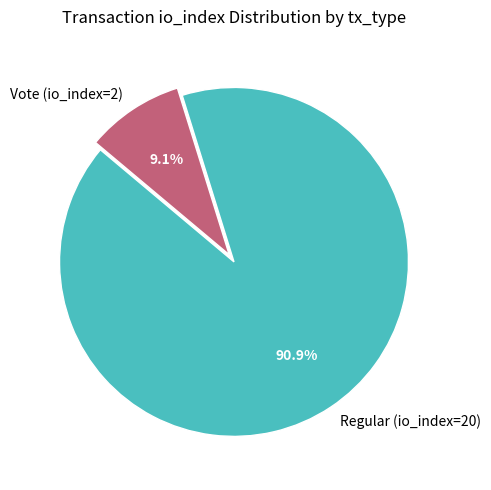

How much of the chart is everything except Vote (io_index=2)?

90.9%